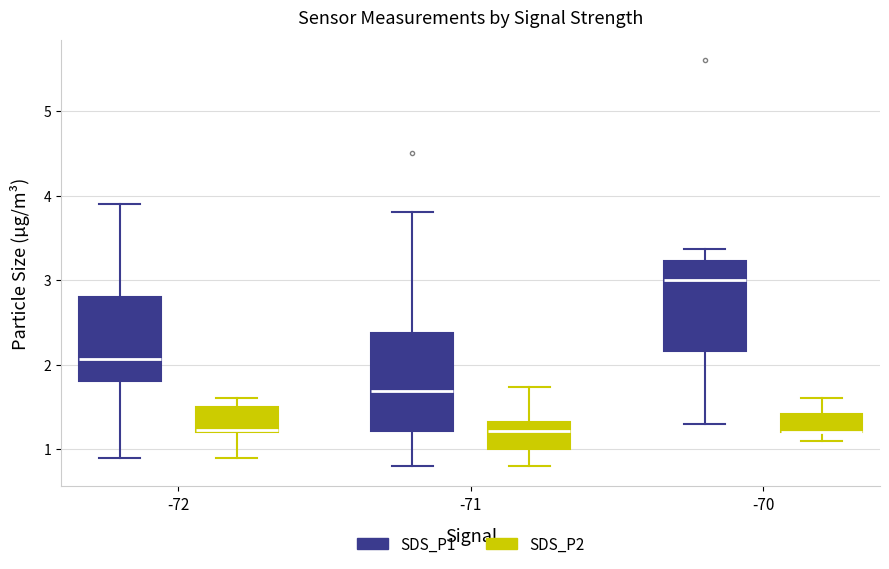

Where is the lower edge of the box for -72 (SDS_P1) on the y-axis? The values are not printed on the chart, so give them approximately, as read against the axis.

1.8